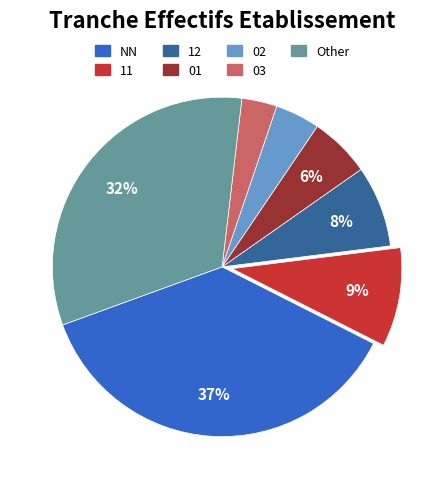

Count the number of slices in the pie.

7